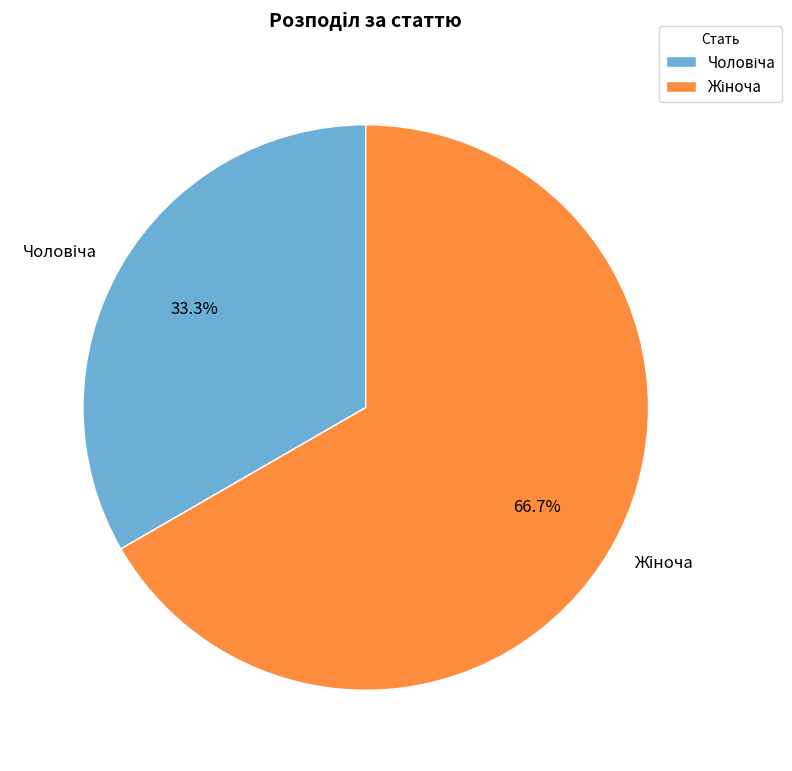

To the nearest percent, what is the average slice percentage?

50%